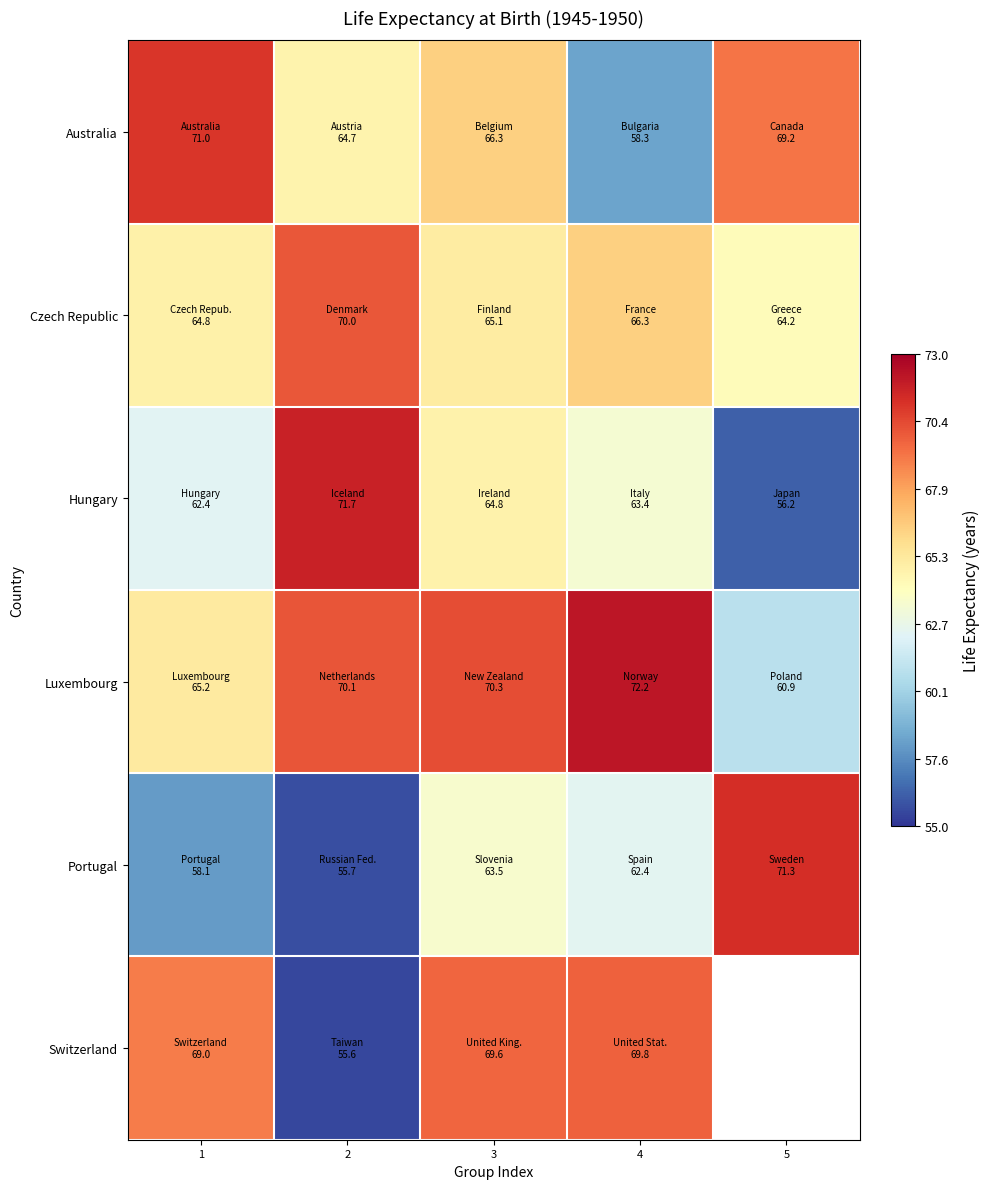

Which series has the widest spread of values?

Portugal